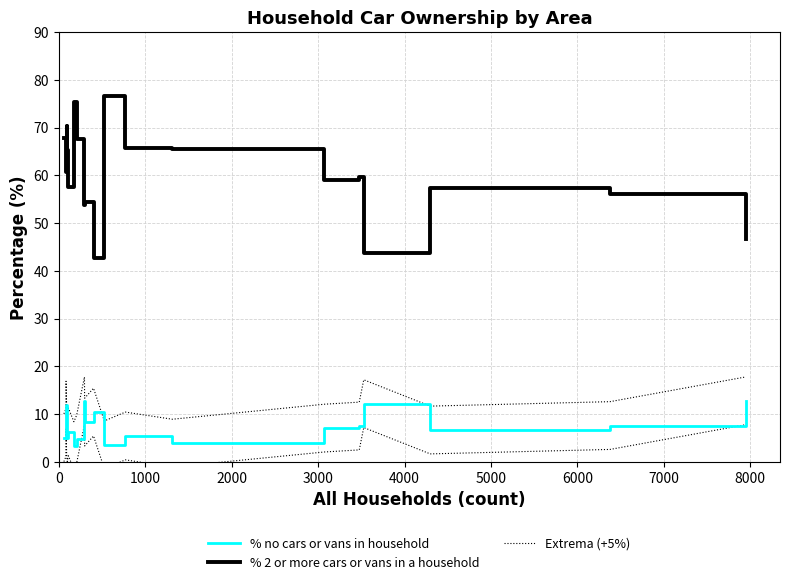

What is the difference between the second highest and minimum values in the Extrema (+5%) series?

9.4